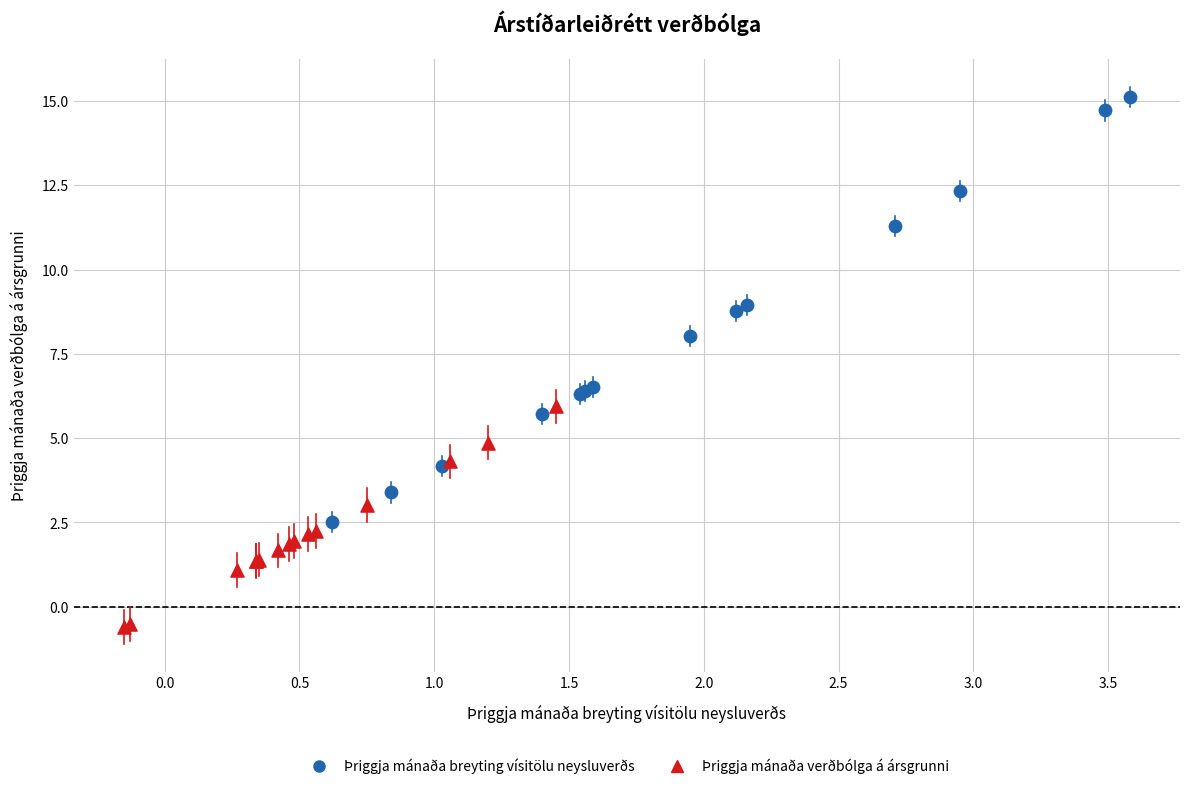

Which series contains the highest Y value?

Þriggja mánaða breyting vísitölu neysluverðs